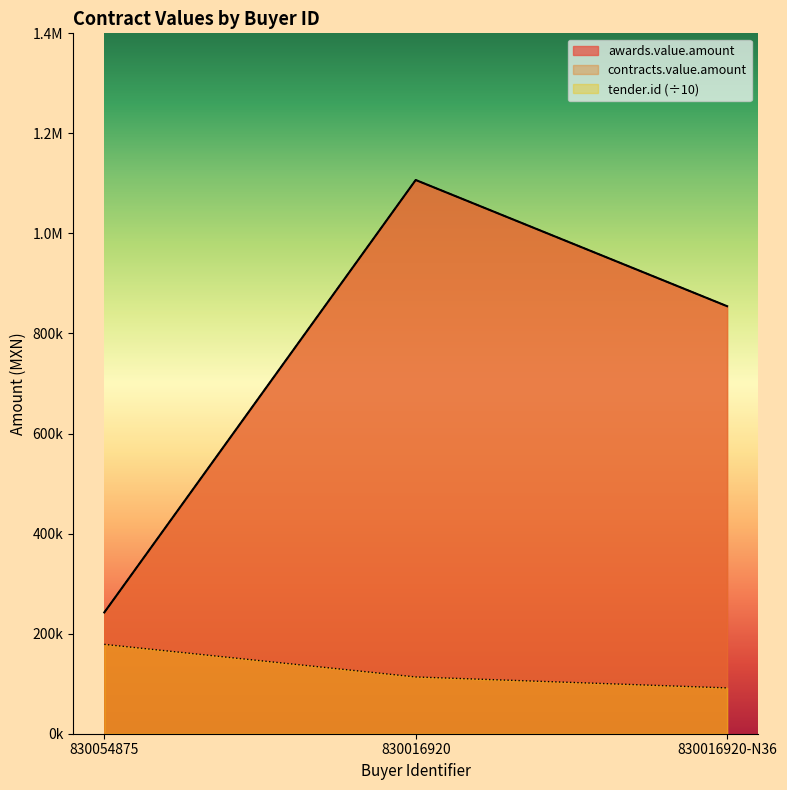

Read the awards.value.amount value at 830016920-N36.

854578.4